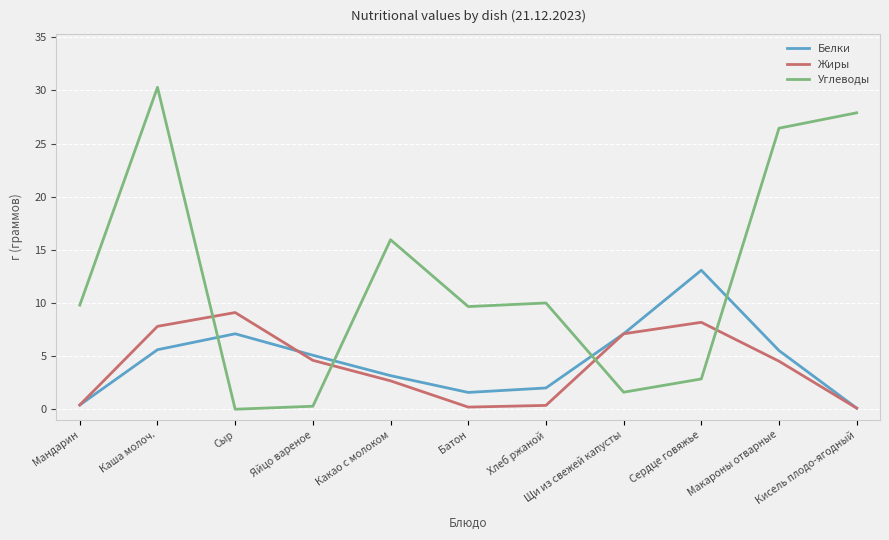

Which series changed the most between Мандарин and Сердце говяжье?

Белки